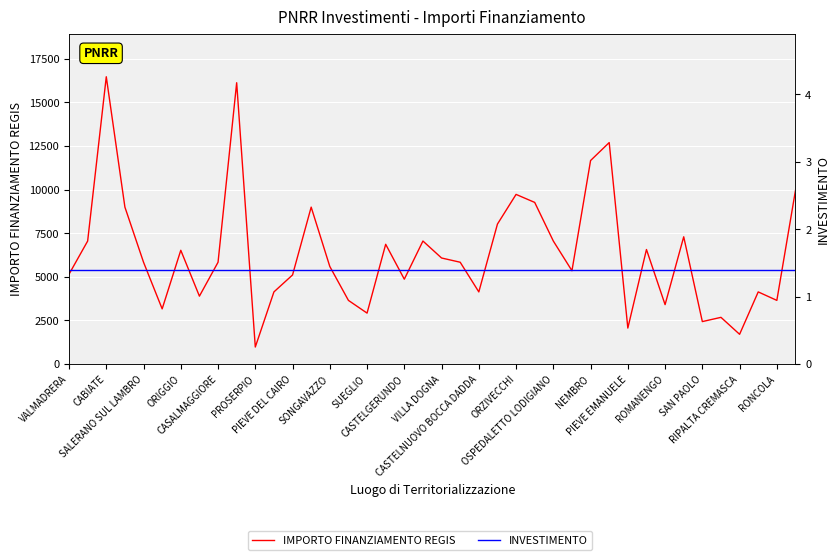

Rank the series at PROSERPIO from highest to lowest value.

IMPORTO FINANZIAMENTO REGIS, INVESTIMENTO